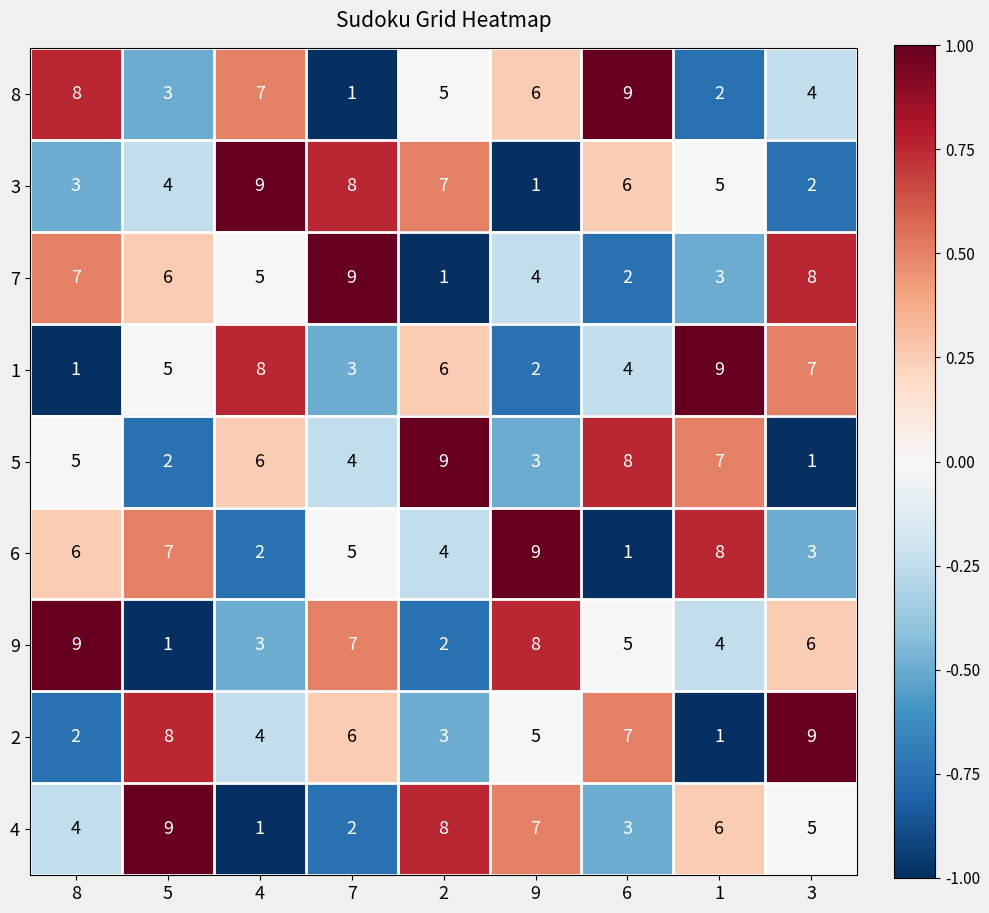

What is the difference between the maximum and second lowest values in the 4 series?

7